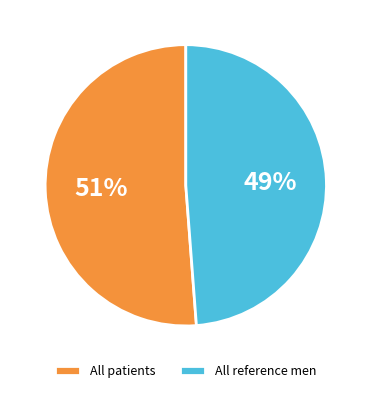

Approximately how many times larger is the value at All reference men compared to All patients?

1.0